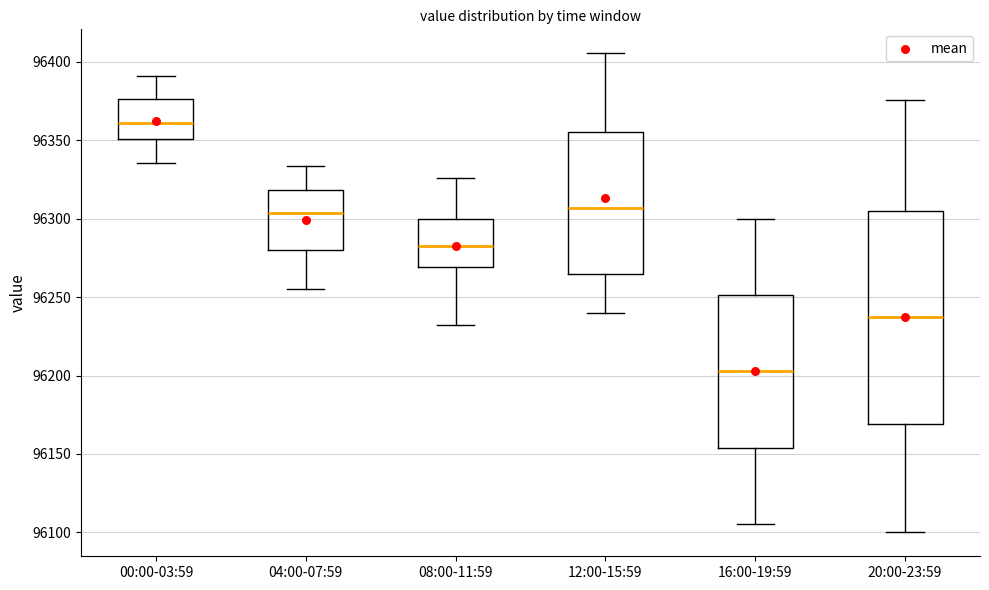

Which box is the tallest, from its lower edge to its upper edge?

20:00-23:59